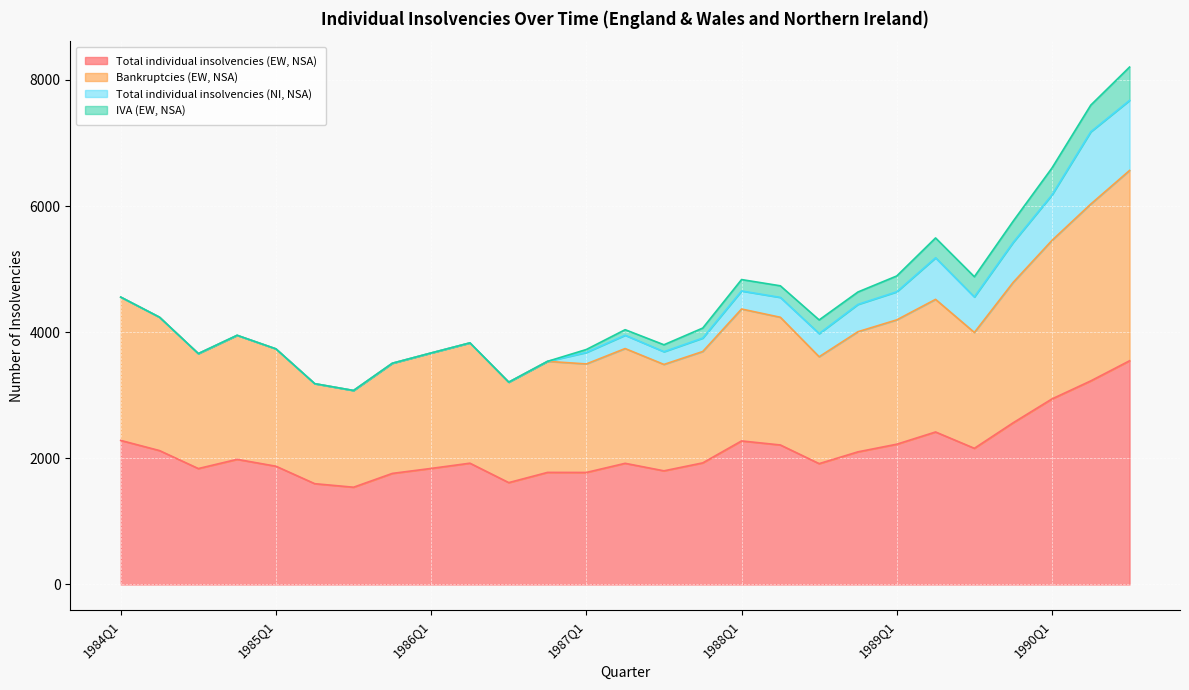

What is the lowest value of the Total individual insolvencies (EW, NSA) series?

1542